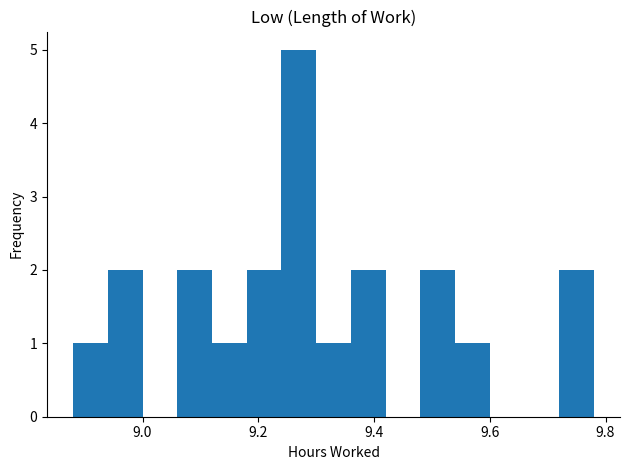

Read against the x-axis, roughly where is the centre of the tallest bar?

9.28